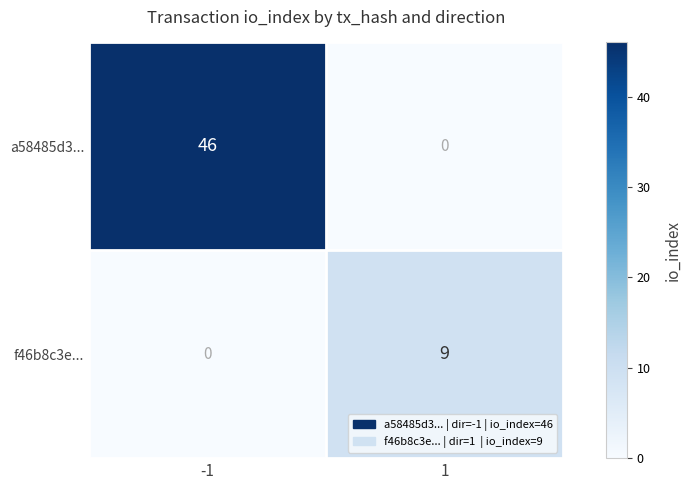

How many categories are shown in the chart?

2